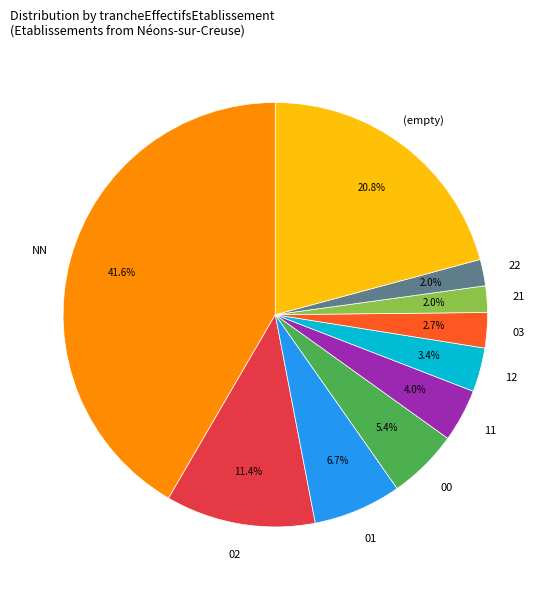

Is there a majority slice in this chart?

No